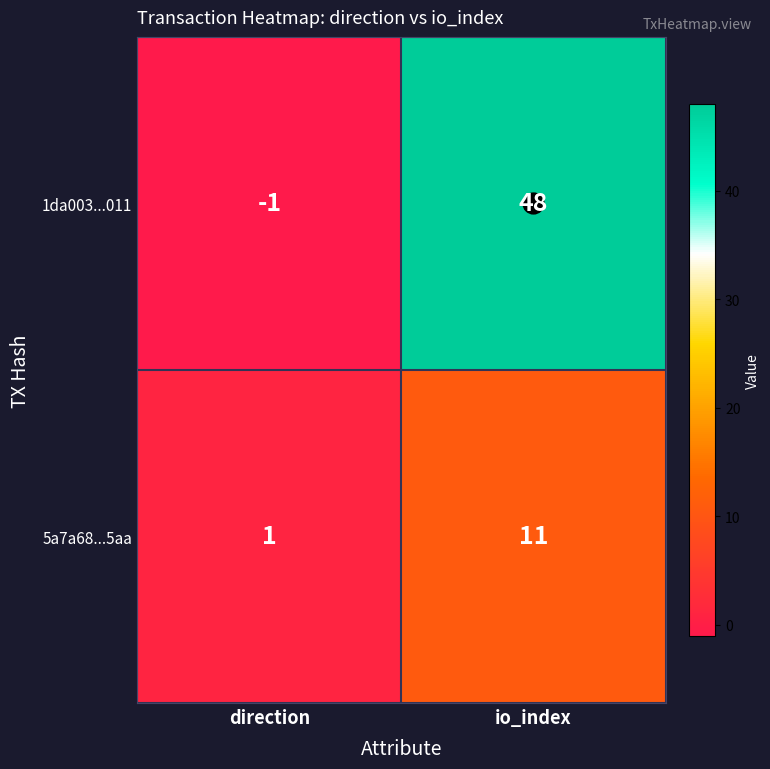

Between direction and io_index, which series saw the biggest shift?

1da003...011